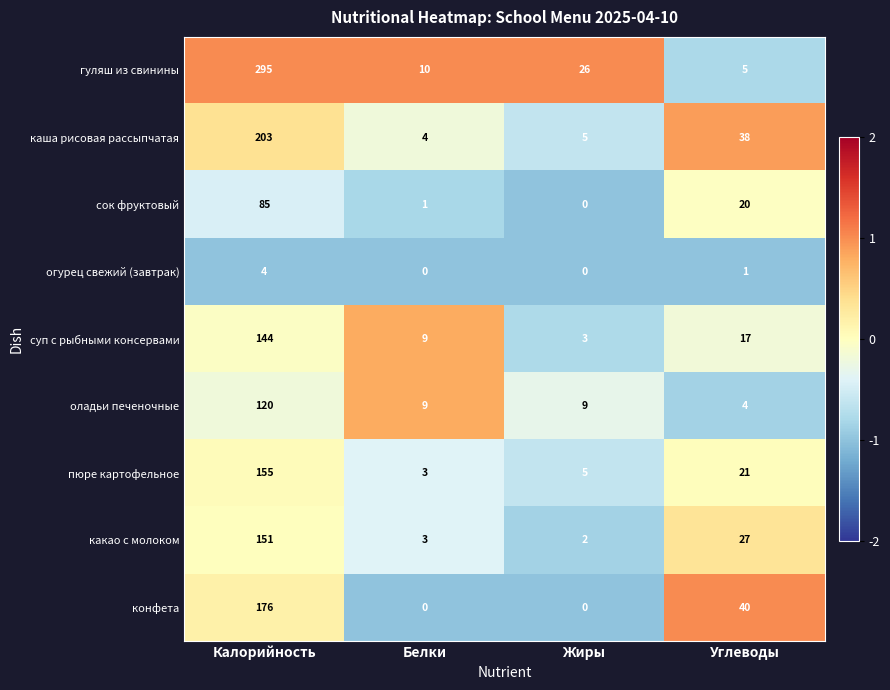

Count the number of categories in the chart.

4